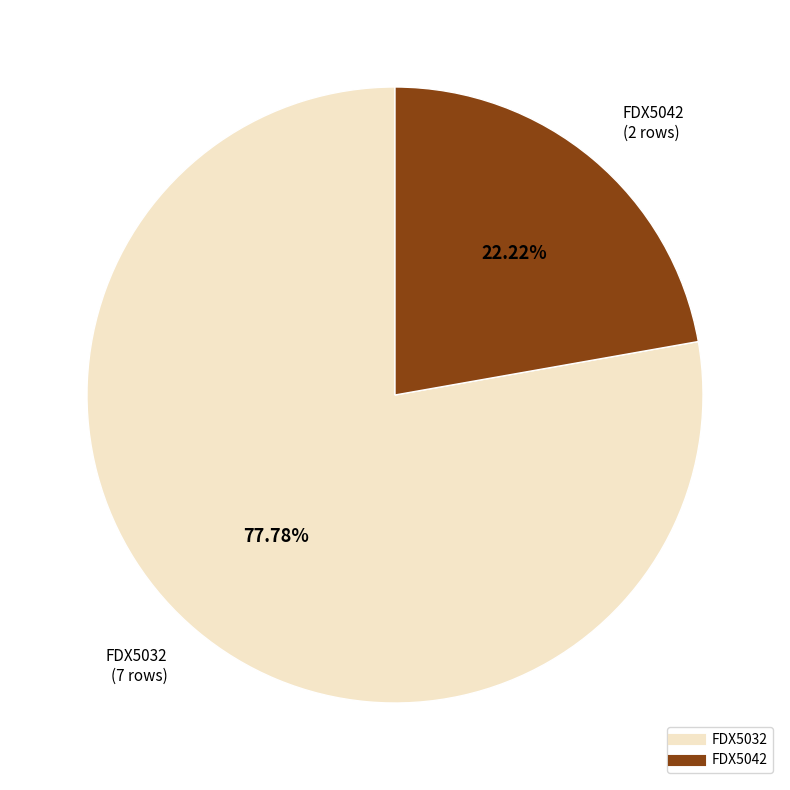

Is it true that FDX5032 is 89% of the pie?

False